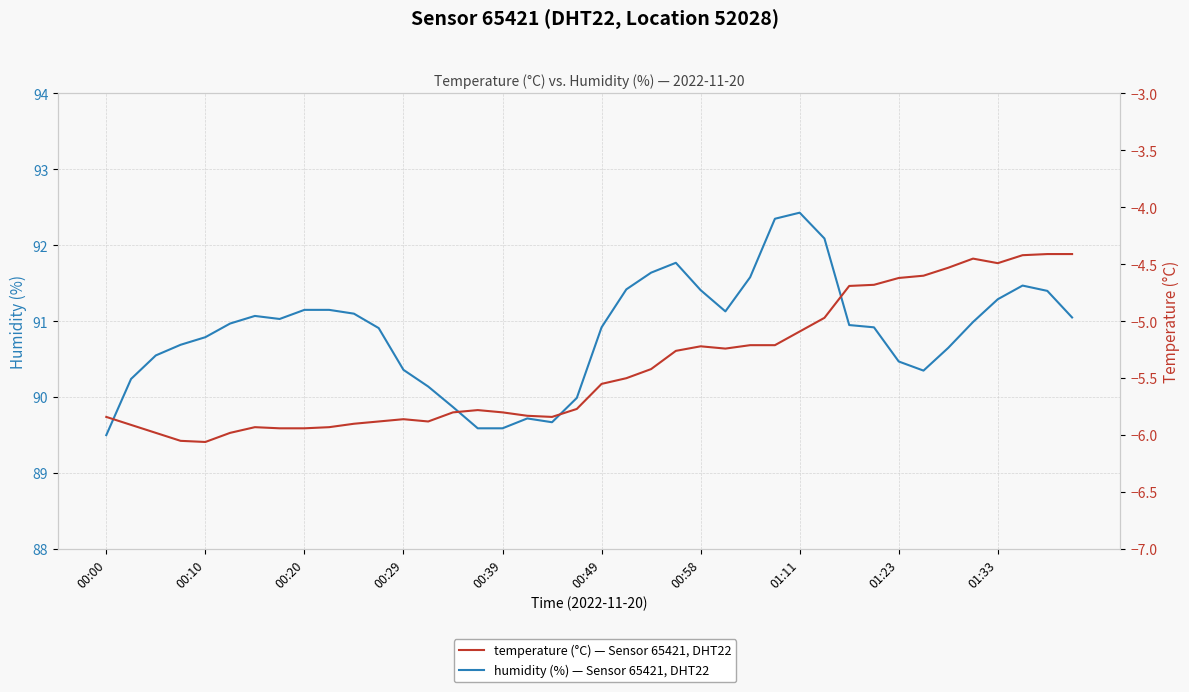

Which series has the widest spread of values?

humidity